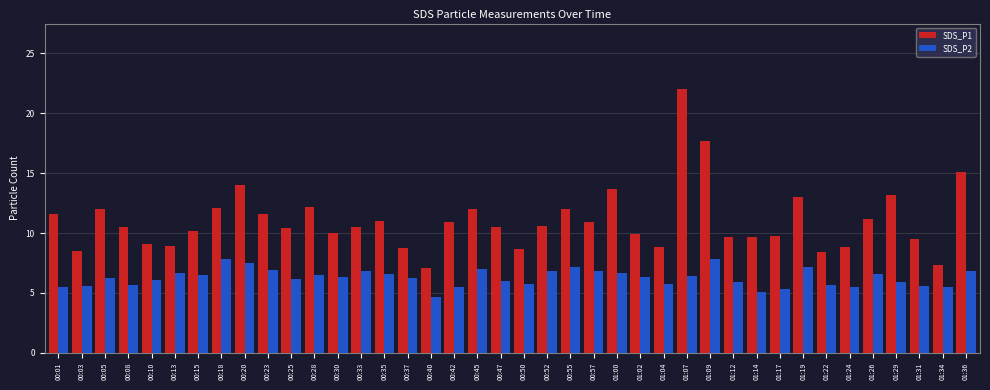

What is the total value across all series at 01:36?

22.0